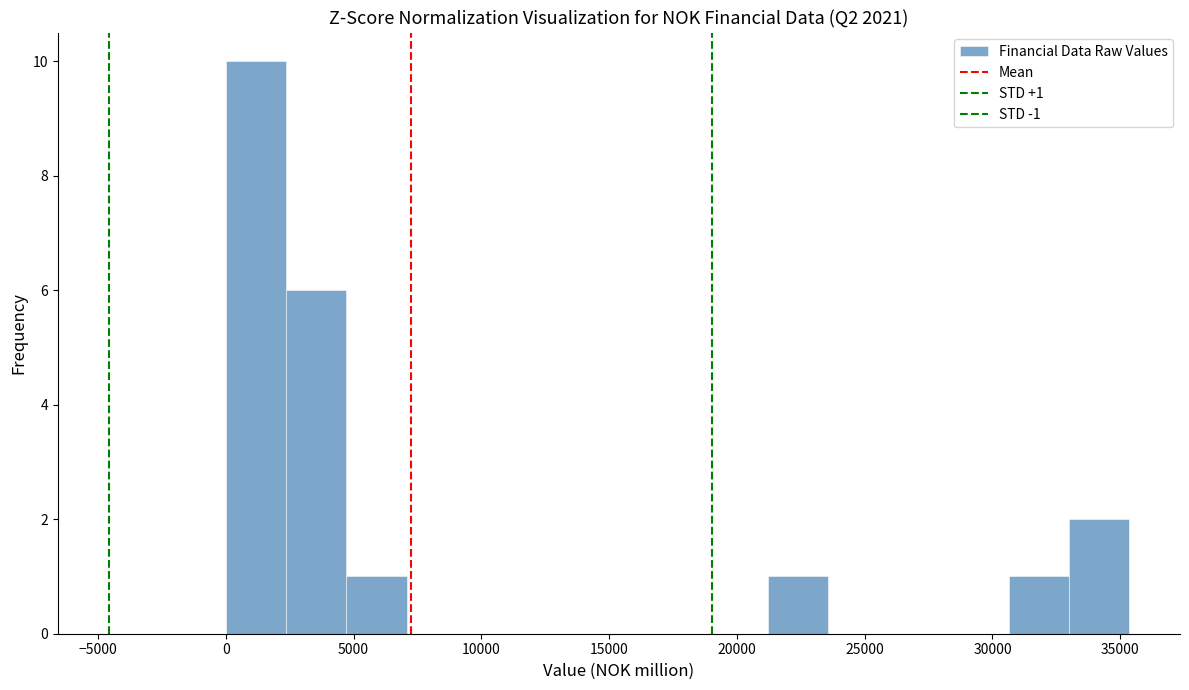

Over which range of the x-axis is the bar tallest?

0 to 2500